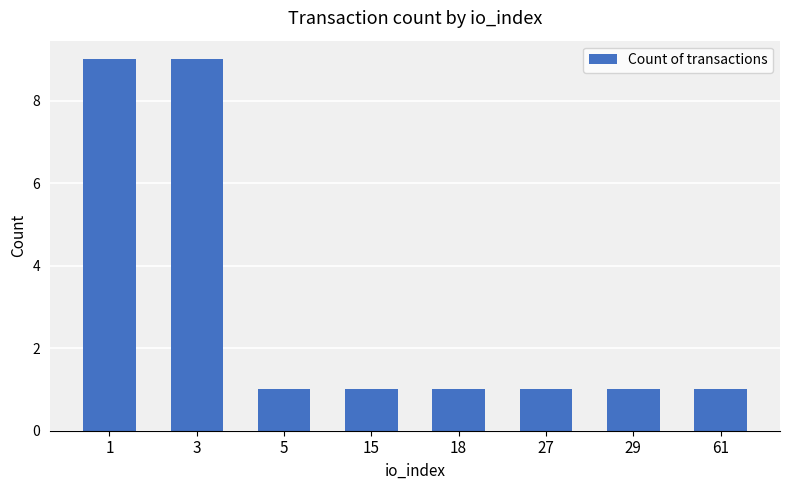

What is the change in value from 3 to 61?

-8